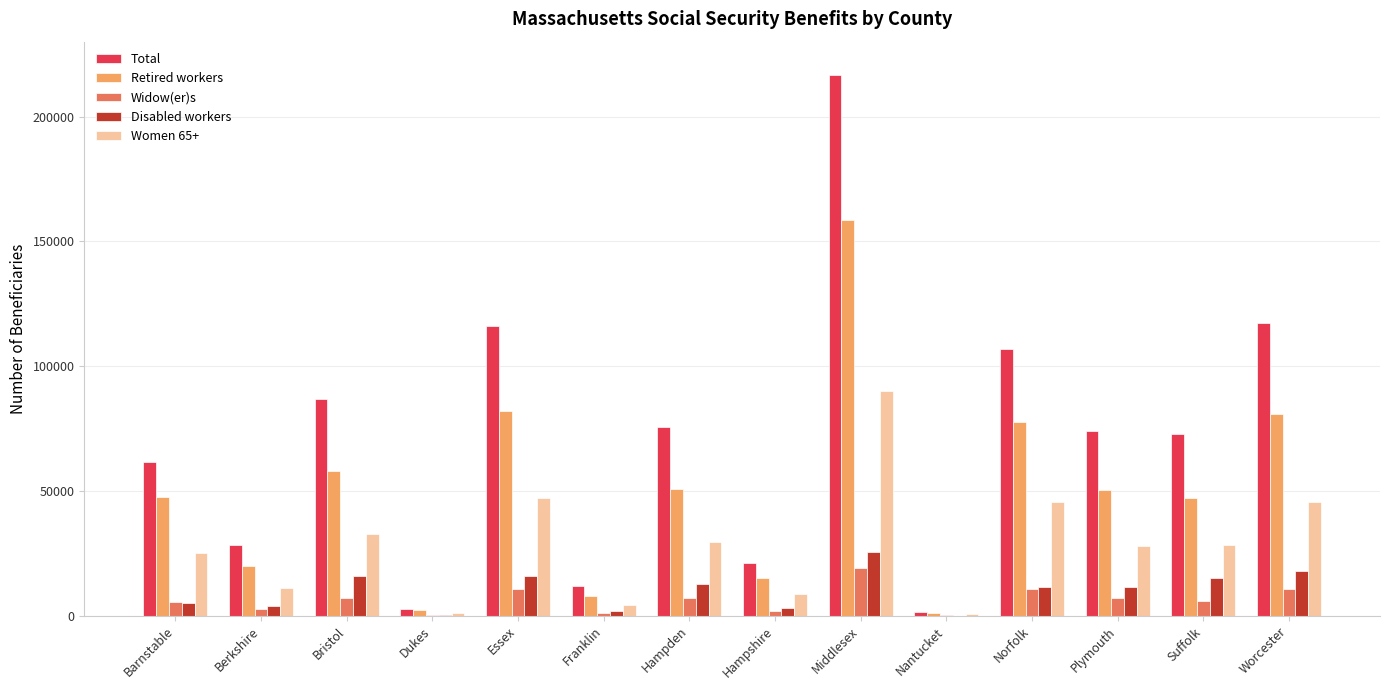

What is the maximum value for Women 65+?

90126